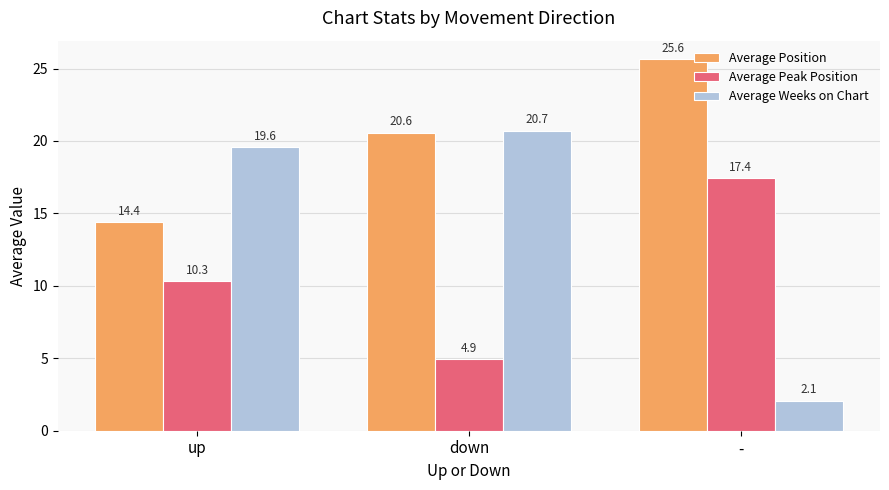

What is the label of the 1st bar from the right?

-